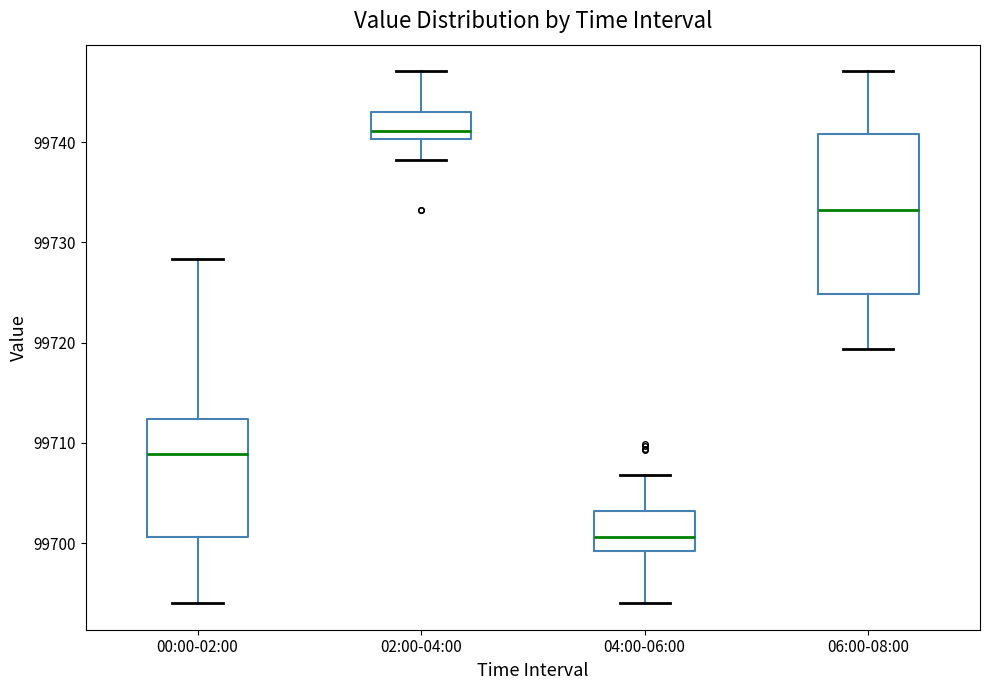

Reading left to right, transcribe this box plot: for each box, give where its median line is, the range the box spans, and where its two whiskers end, as read against the y-axis. The values are not printed on the chart, so give them approximately, as read against the axis.

00:00-02:00: median 99709, box 99701 to 99712, whiskers 99694 to 99728
02:00-04:00: median 99741, box 99740 to 99743, whiskers 99738 to 99747
04:00-06:00: median 99701, box 99699 to 99703, whiskers 99694 to 99707
06:00-08:00: median 99733, box 99725 to 99741, whiskers 99719 to 99747